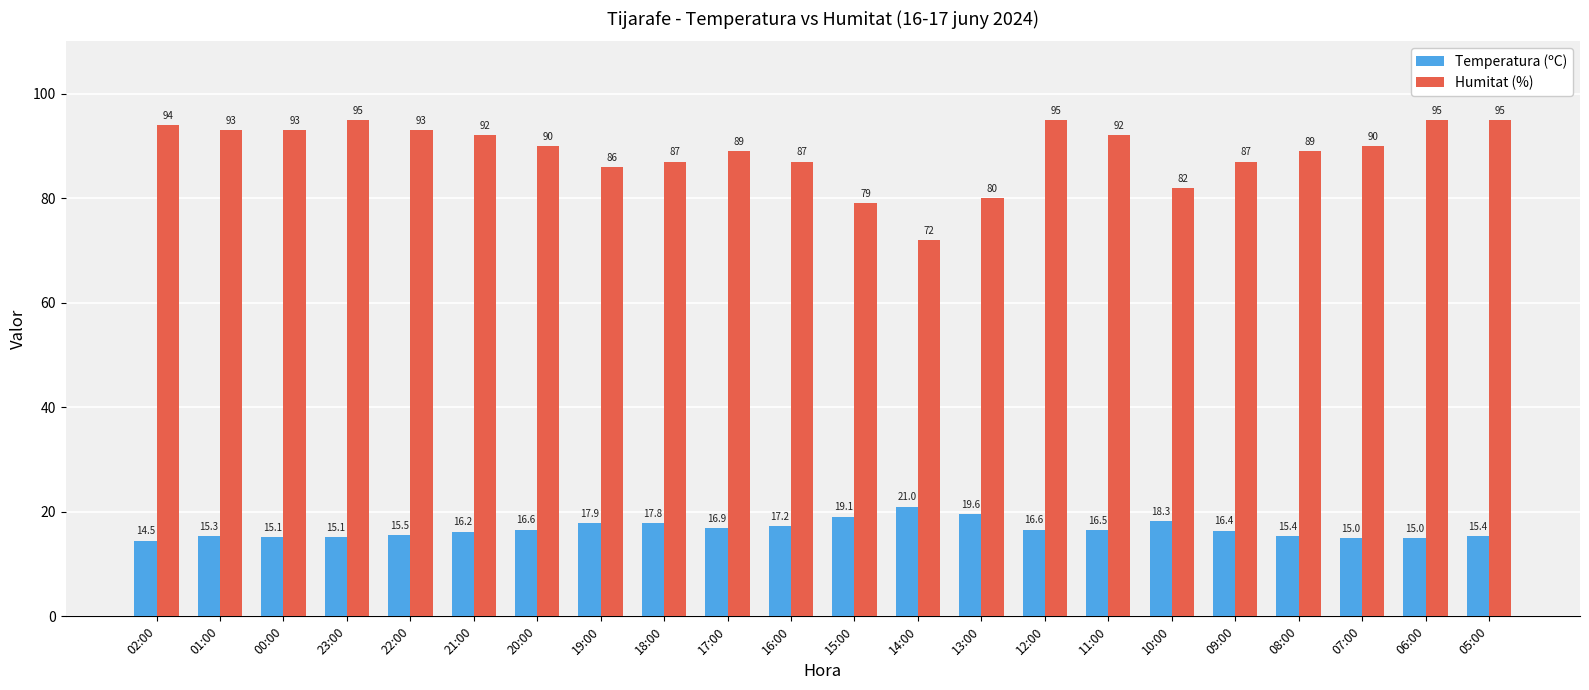

Is it true that Temperatura (ºC) equals 18.3 at 10:00?

True